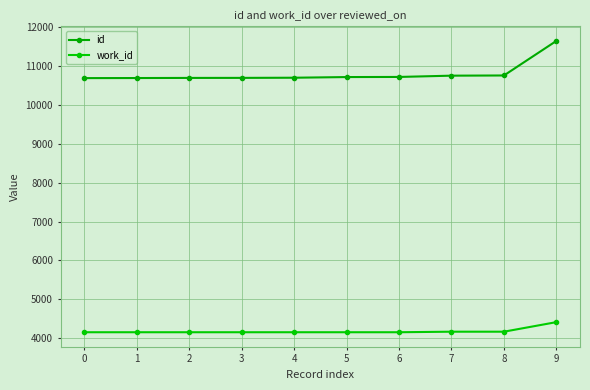

What is the sum of the work_id values at 3 and 1?

8306